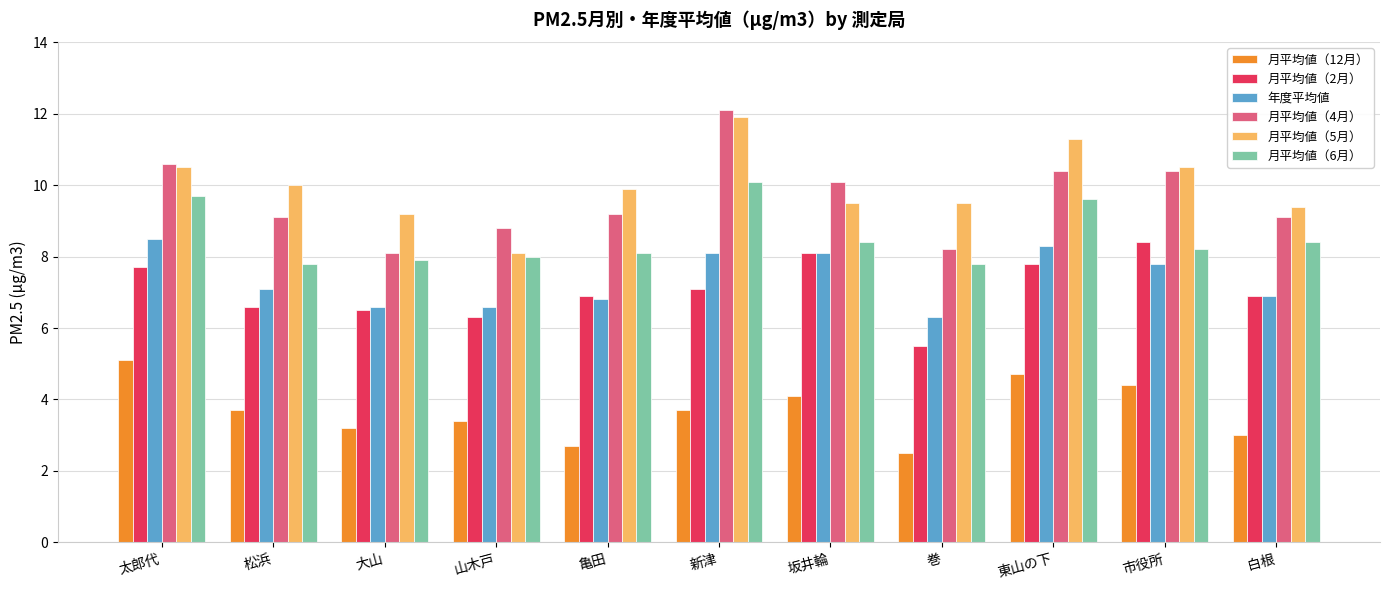

What is the difference between the 年度平均値 values at 市役所 and 白根?

0.9